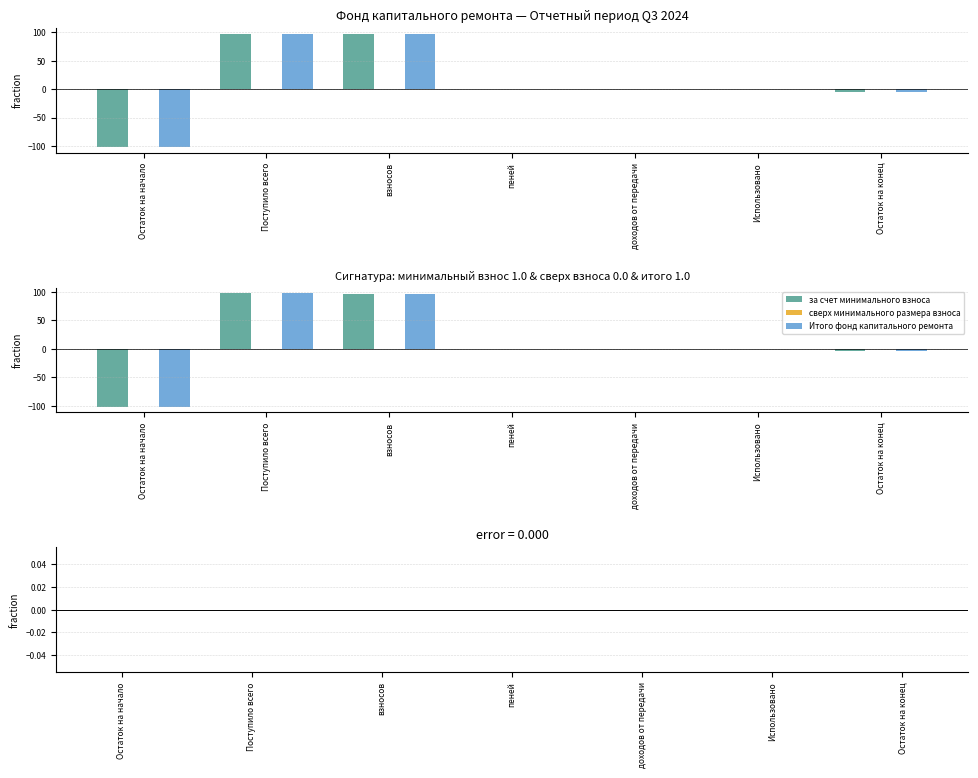

Where is Итого фонд капитального ремонта nearest to the value -2?

доходов от передачи